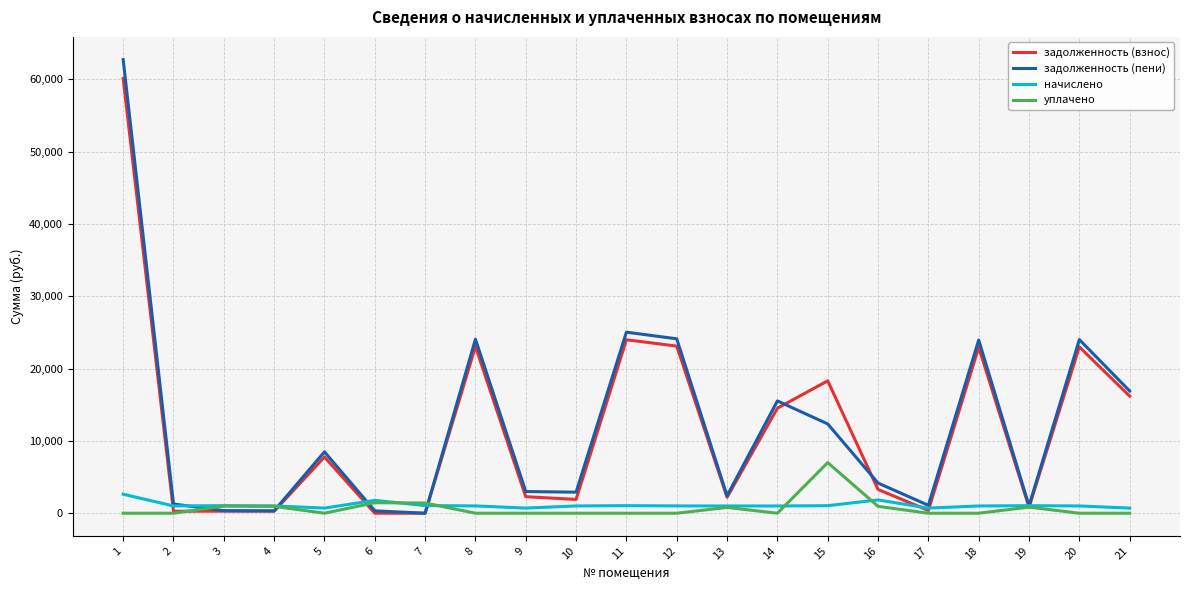

Where is задолженность (взнос) nearest to the value 30051?

11